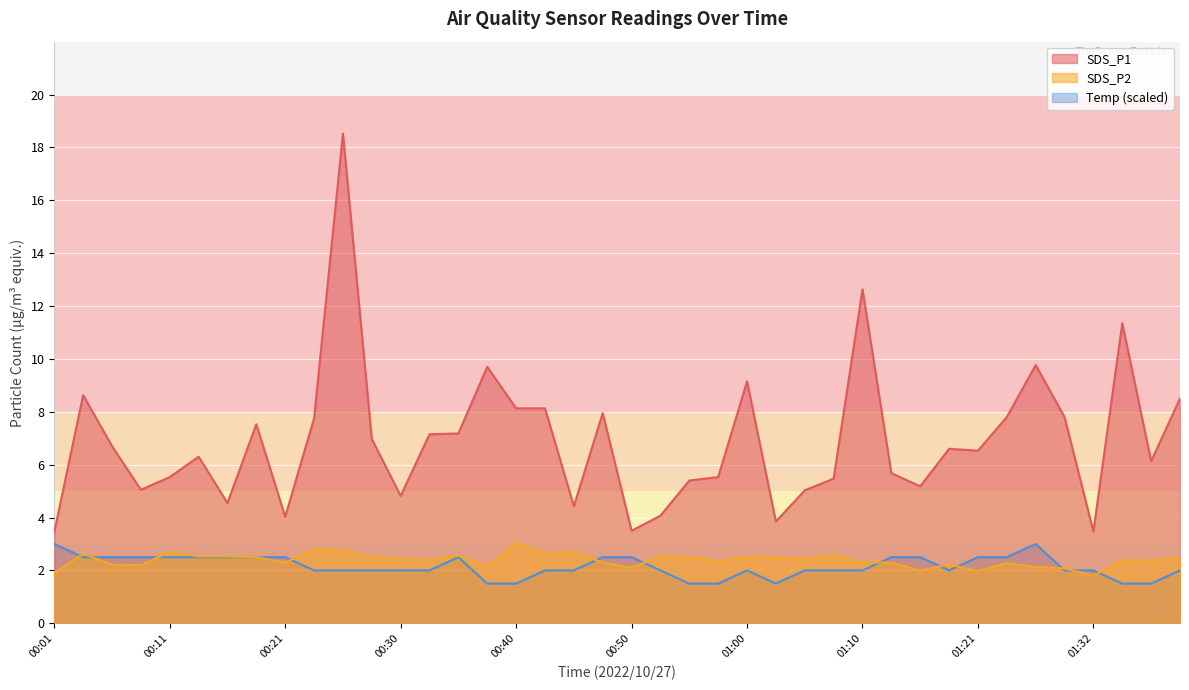

True or false: Temp and SDS_P1 intersect in this chart.

False